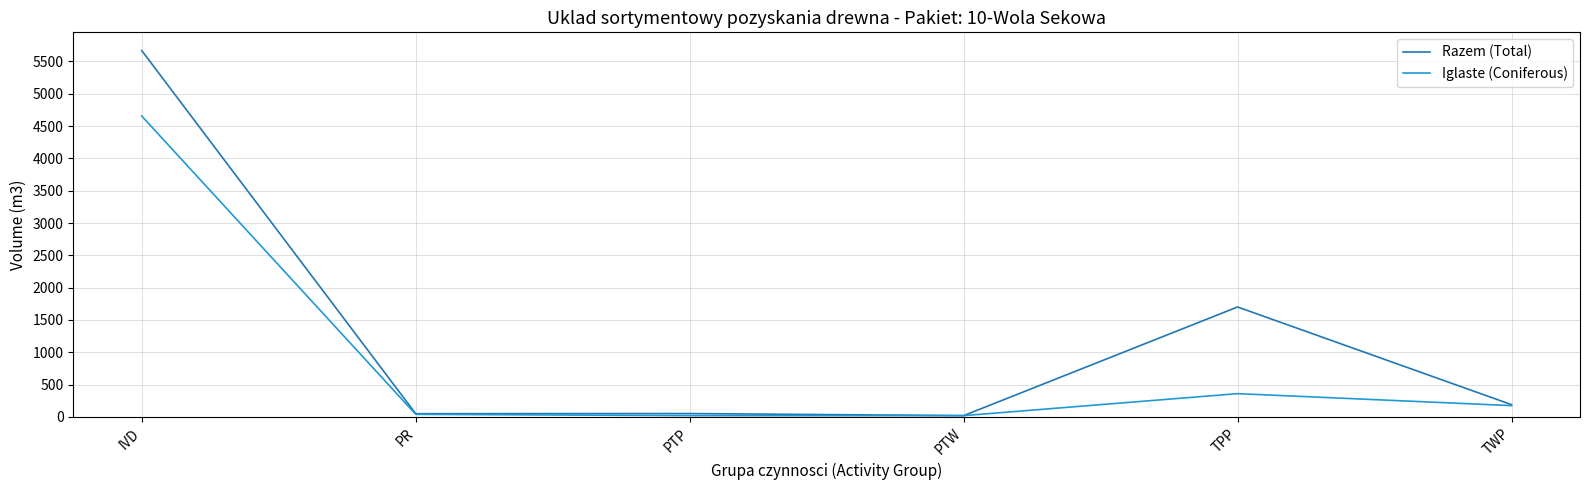

List the series in order of their overall mean, highest first.

Razem (Total), Iglaste (Coniferous)